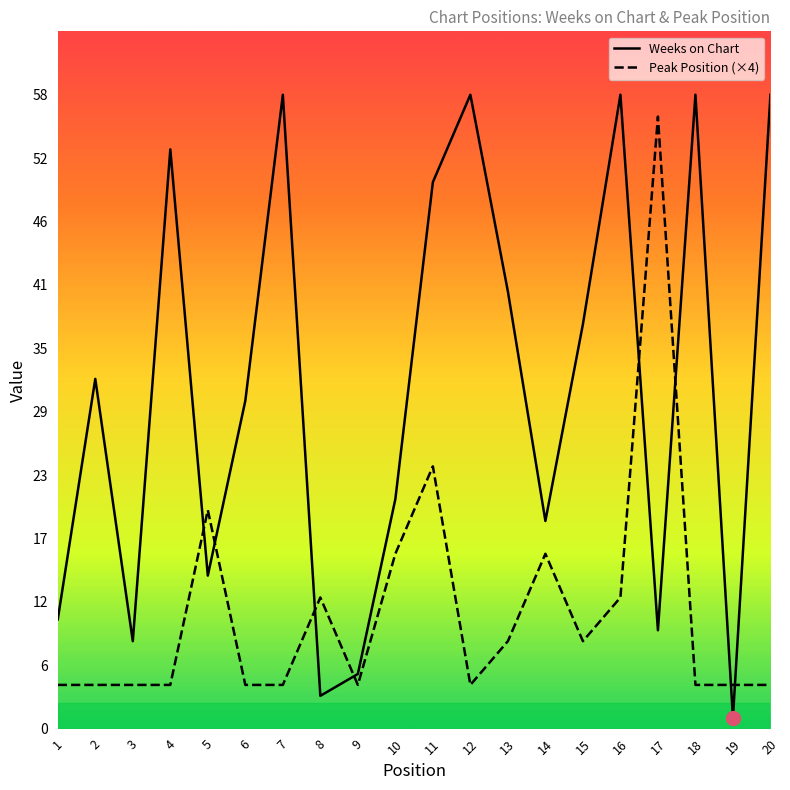

What is the value of the Peak Position point at the 4th from the left?

4